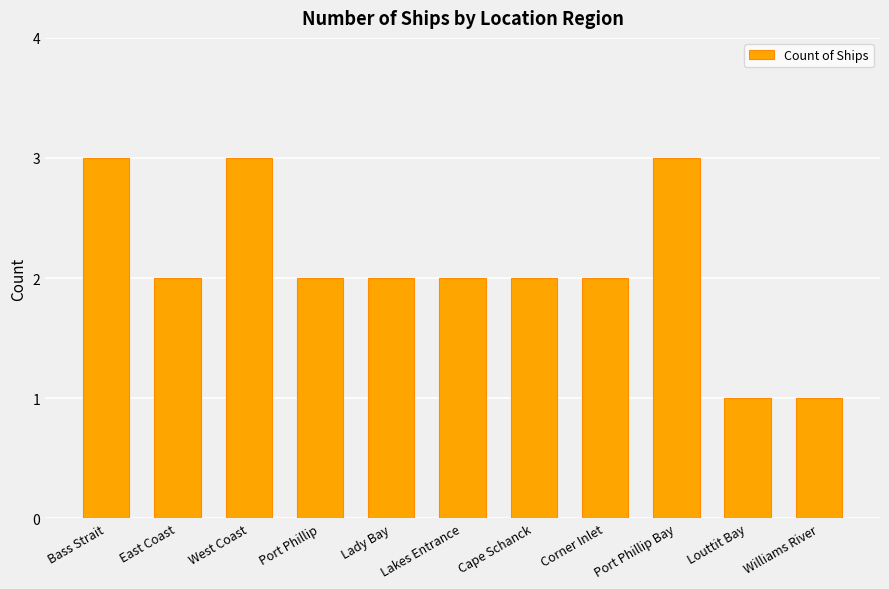

What position from the right is West Coast?

9